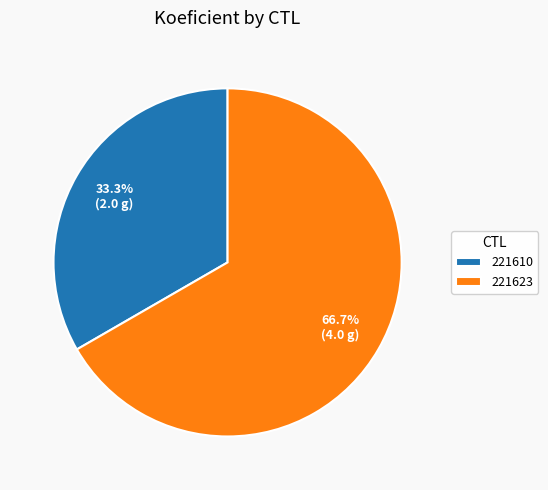

Is the sum of 221623 and 221610 greater than half?

Yes